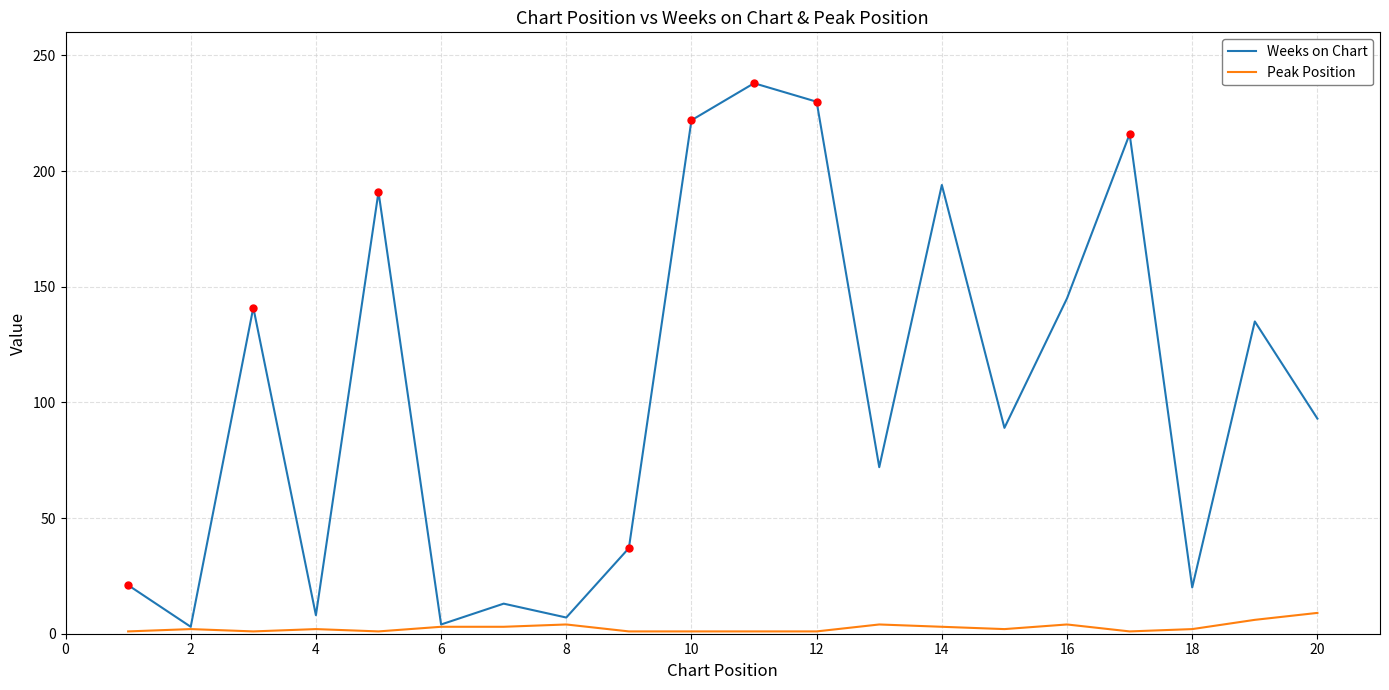

Which series has the largest total across all categories?

Weeks on Chart